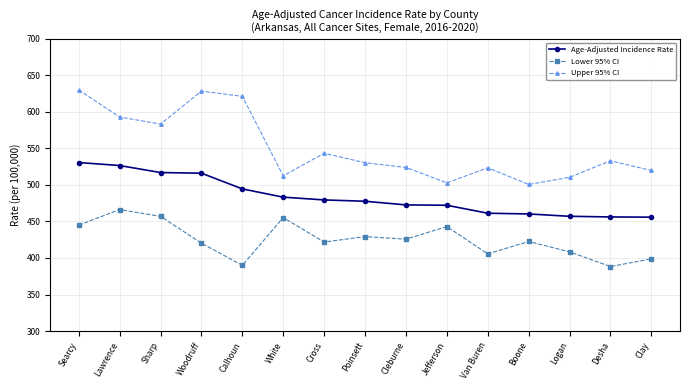

The Age-Adjusted Incidence Rate series shows 457.1 at Logan. True or false?

True